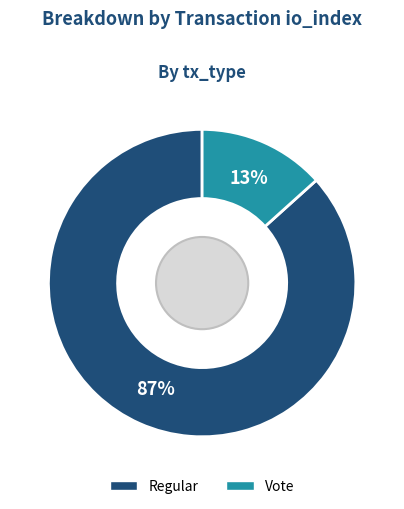

Does any single category account for the majority?

Yes